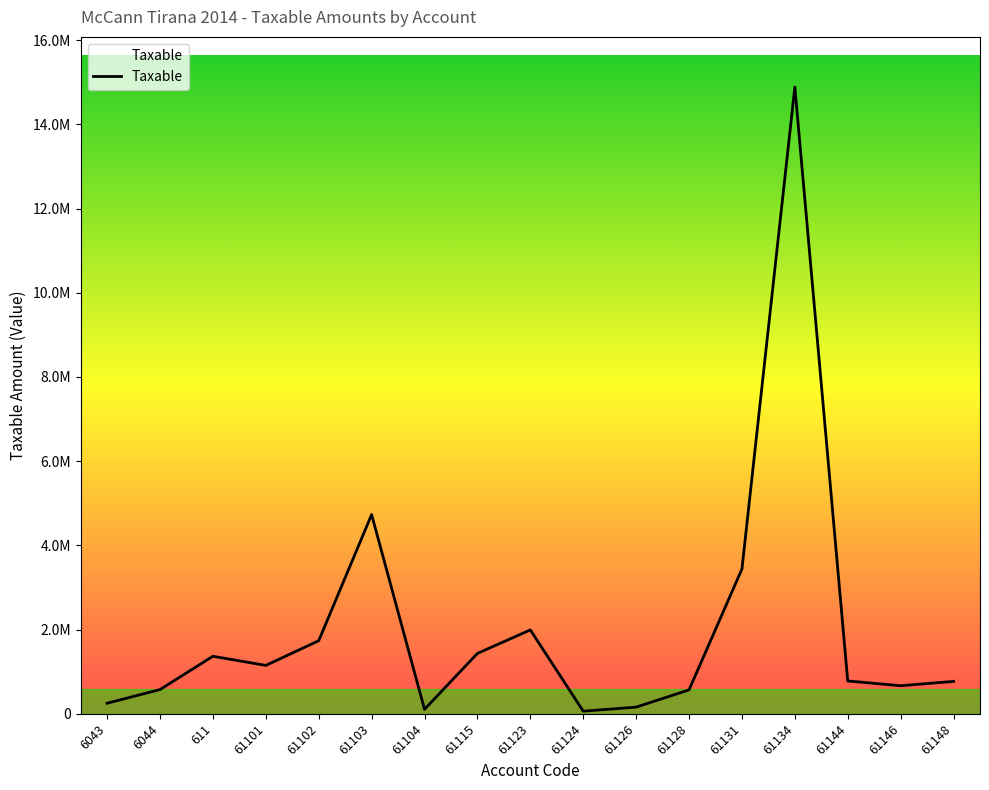

Reading left to right, what are all the values shown in this chart?

6043=250227.1	6044=575296.9	611=1366068.5	61101=1149043.7	61102=1735151.5	61103=4731146.9	61104=105900.0	61115=1433753.2	61123=1991862.2	61124=61813.2	61126=157990.0	61128=567460.5	61131=3437988.5	61134=14887859.8	61144=779642.1	61146=666085.5	61148=769080.9